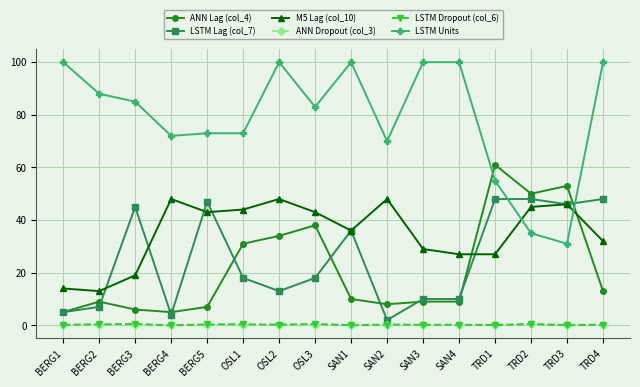

What is the maximum value shown in the chart?

100.0